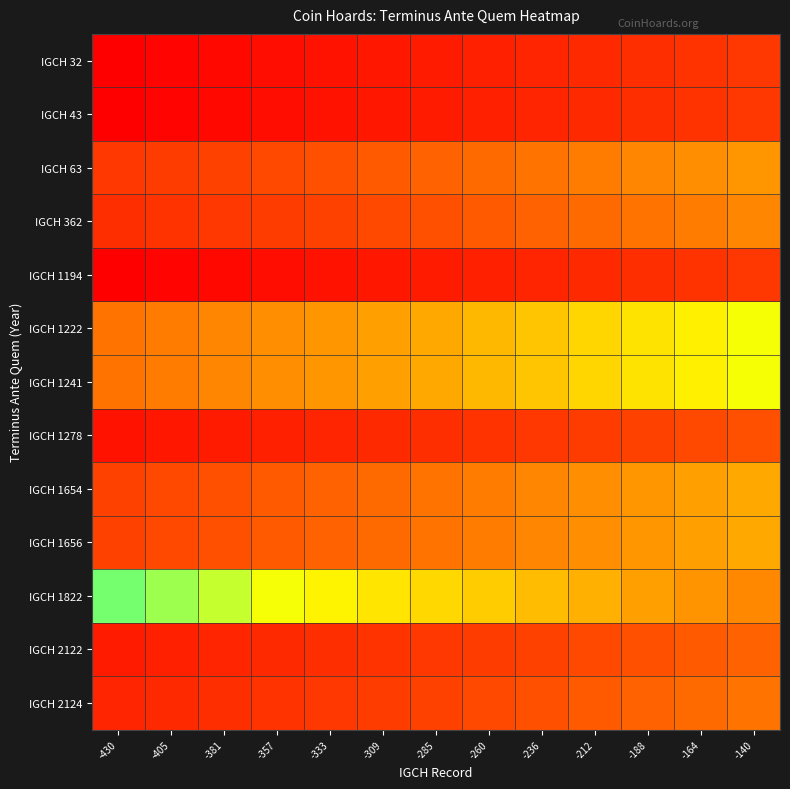

What is the spread (max minus min) of values at -357?

230